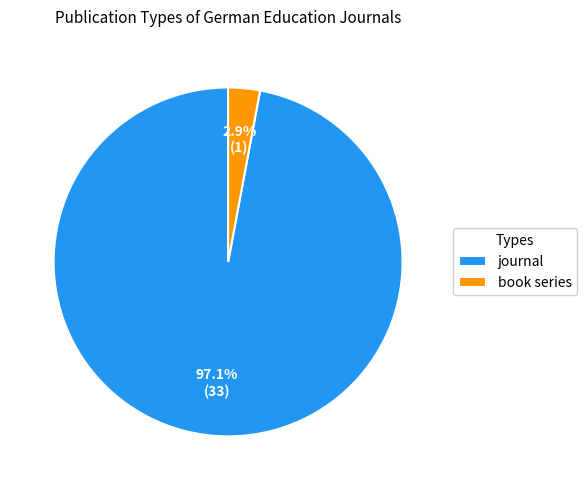

To the nearest percent, what portion does book series represent?

3%